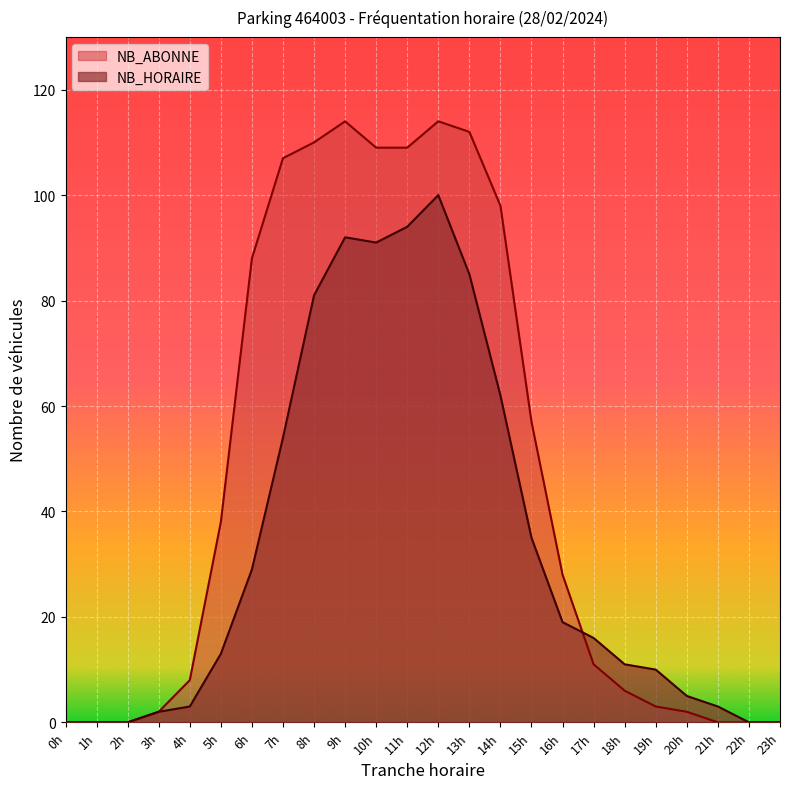

How many data points in NB_ABONNE are above 28?

11